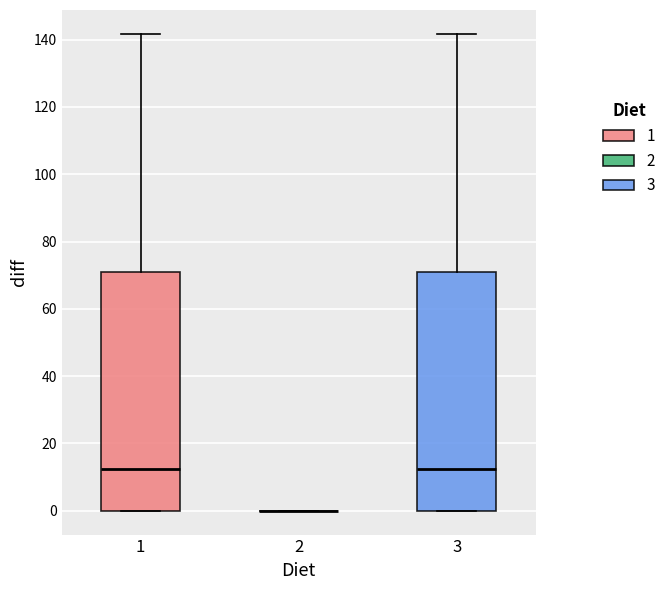

Reading left to right, read every box against the y-axis: the position of its median line, the range the box covers, and the ends of its whiskers. The values are not printed on the chart, so give them approximately, as read against the axis.

1: median 12, box 0 to 70, whiskers 0 to 142
2: box collapsed to a line at 0, whiskers 0 to 0
3: median 12, box 0 to 70, whiskers 0 to 142